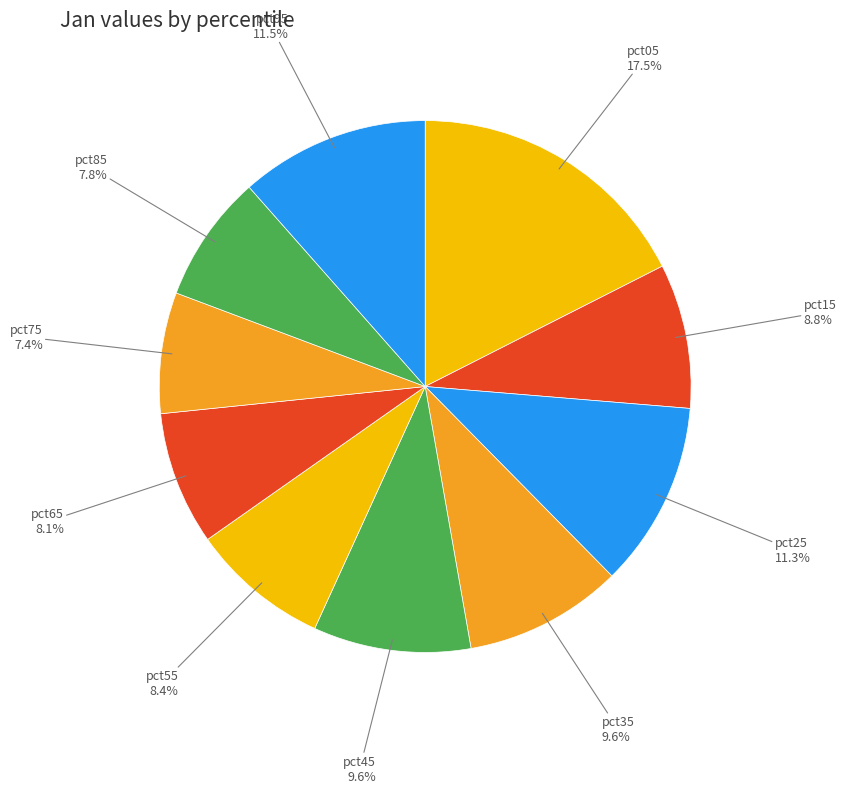

What is the largest slice in the pie chart?

pct05